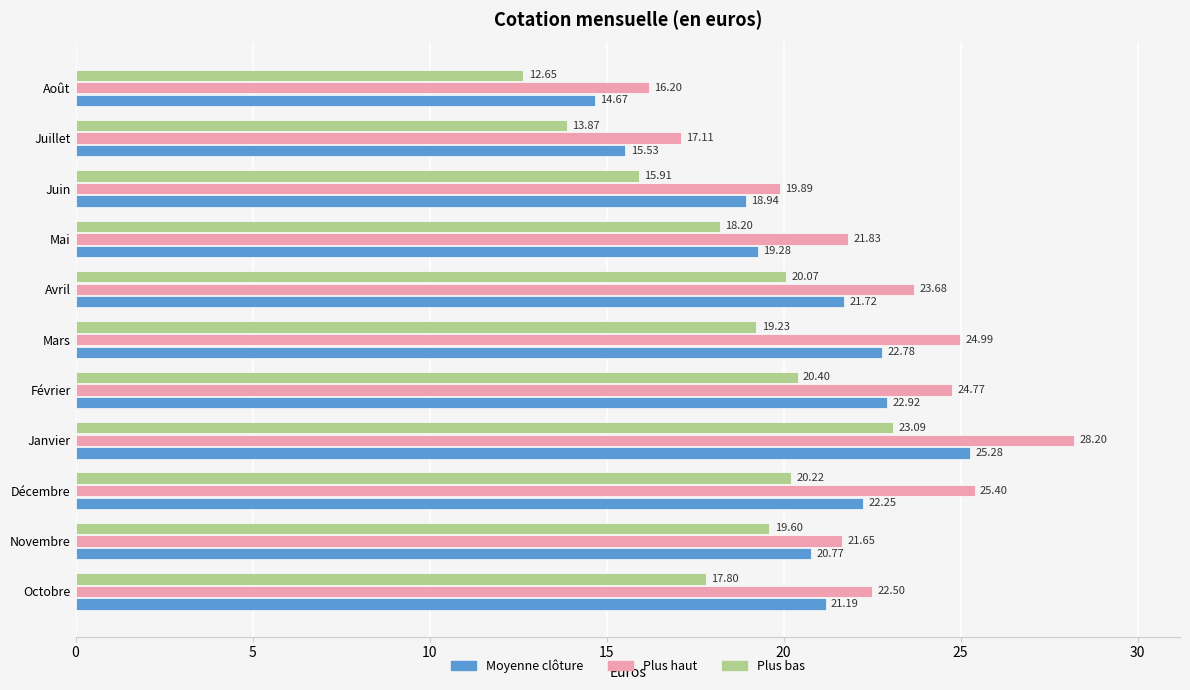

What is the maximum value shown in the chart?

28.2